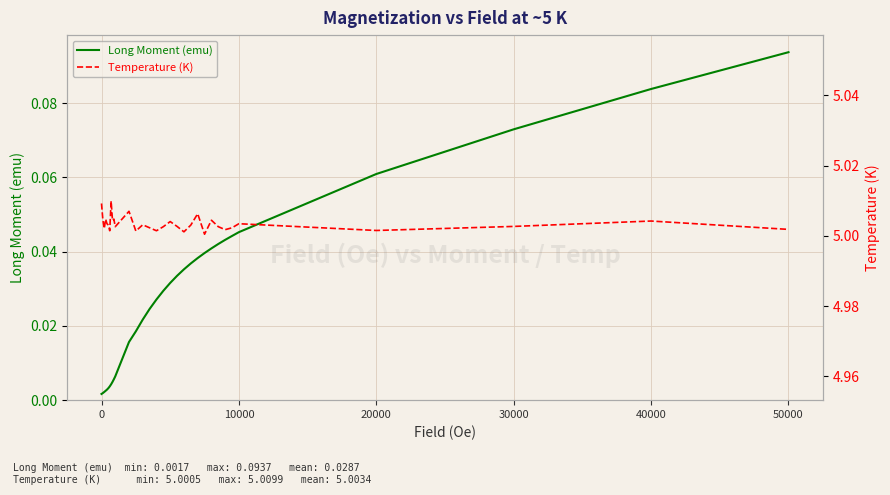

What is the sum of the Temperature (K) values at 40000 and 27?

10.0